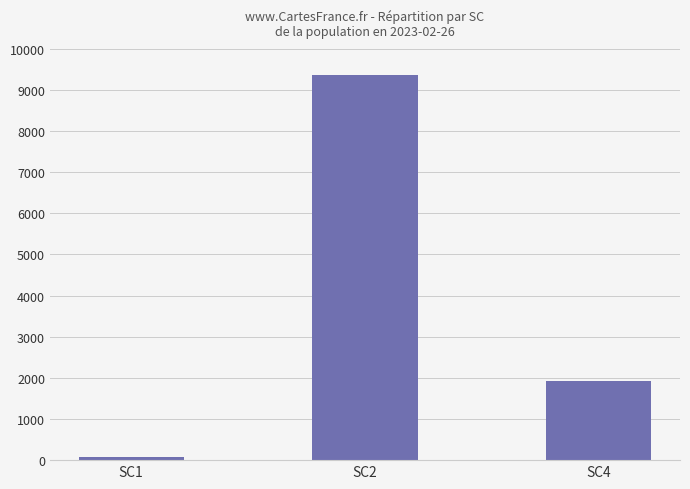

The value at SC4 is 1935. True or false?

True